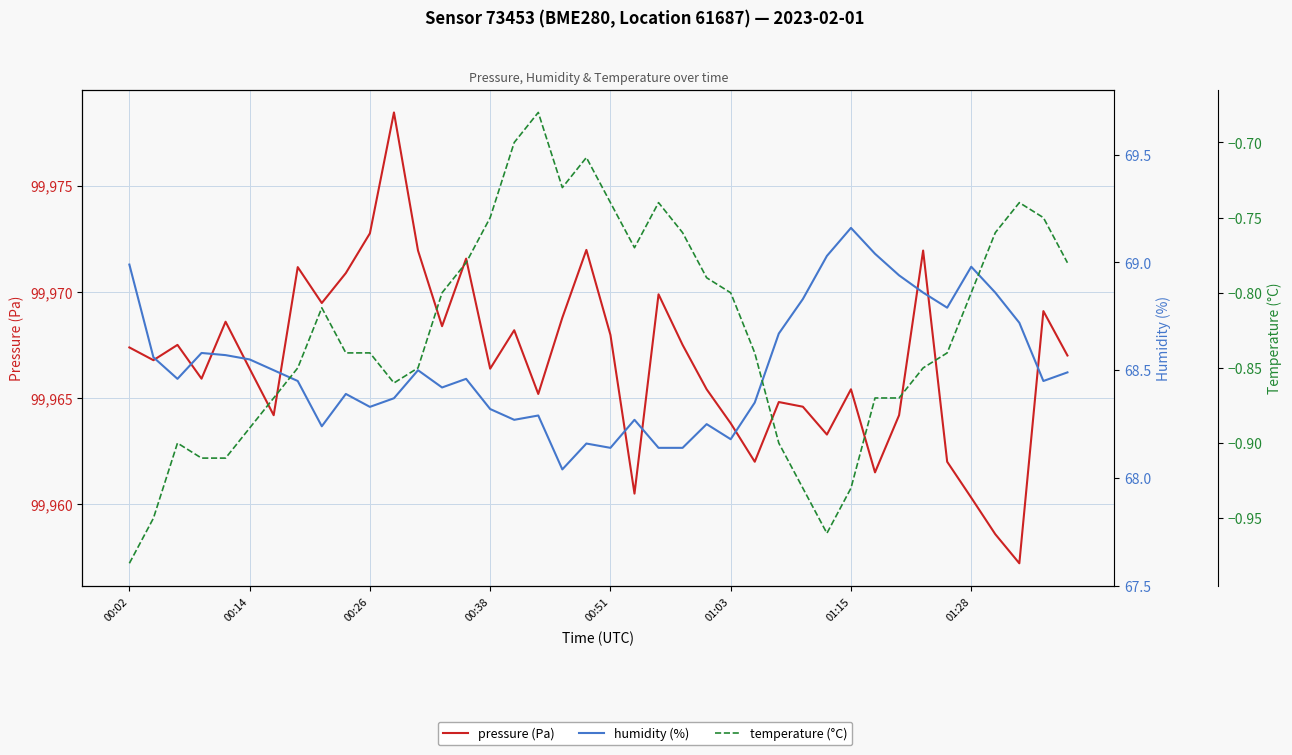

Between 01:03 and 22, which series saw the biggest shift?

pressure (Pa)